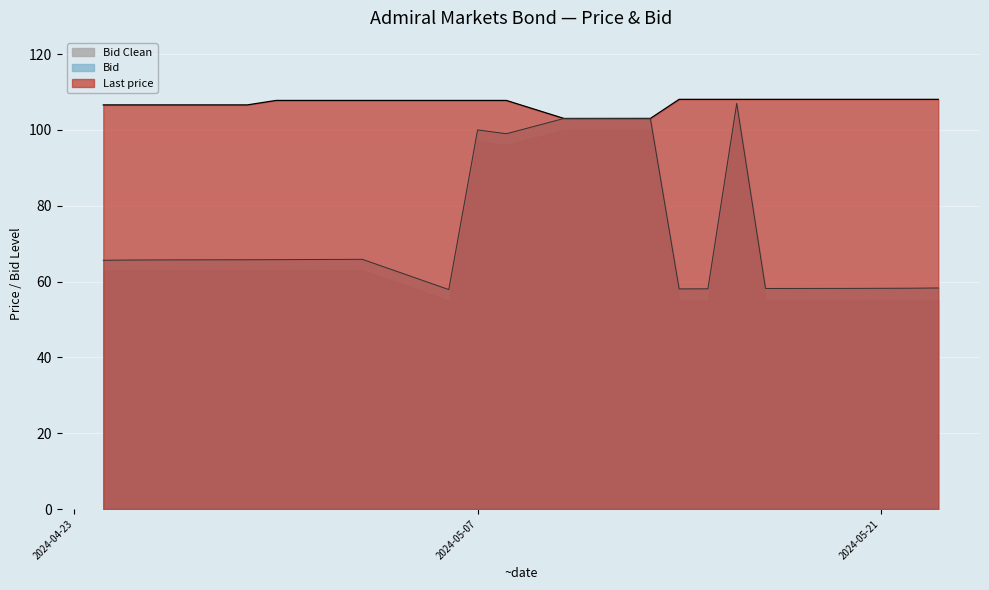

What is the value of the Last price point at the 4th from the left?

108.1